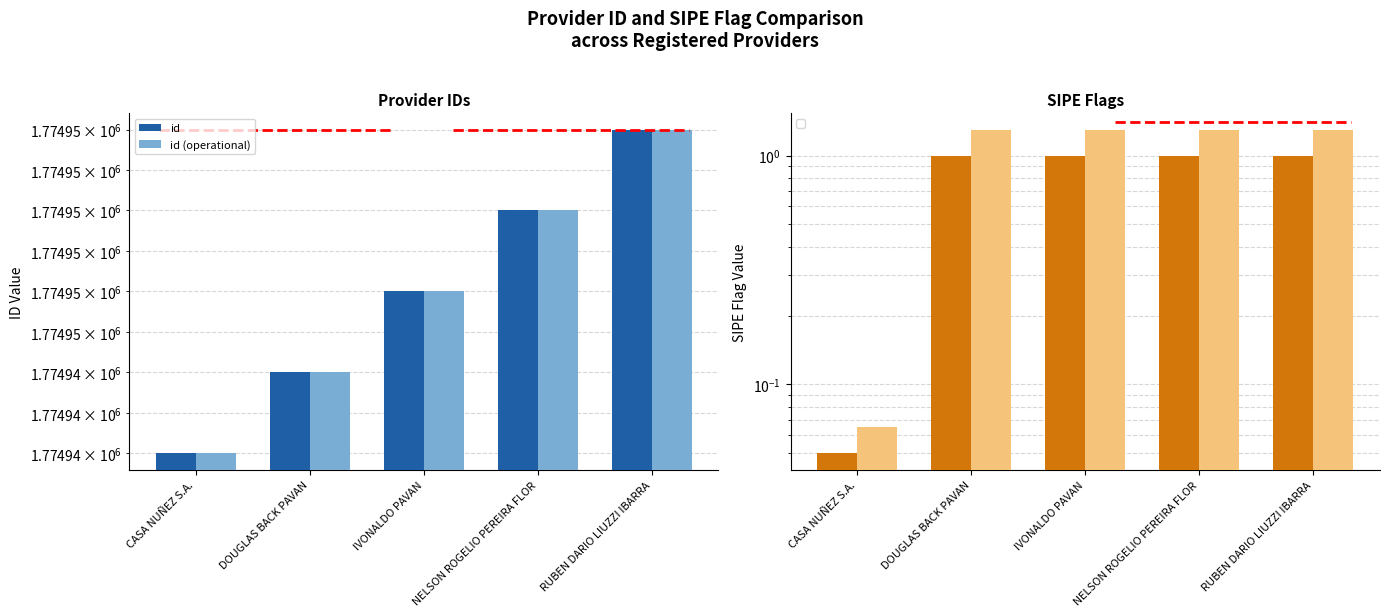

What is the sum of all id values?

8874730